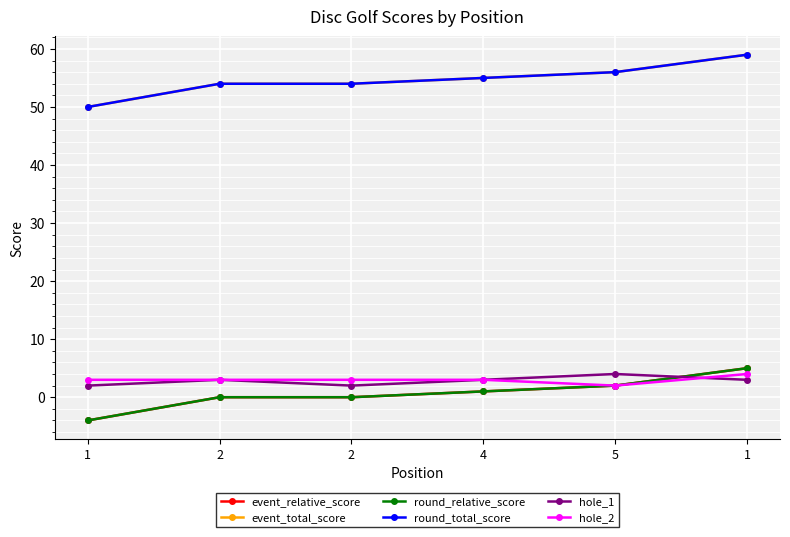

What is the greatest value displayed?

59